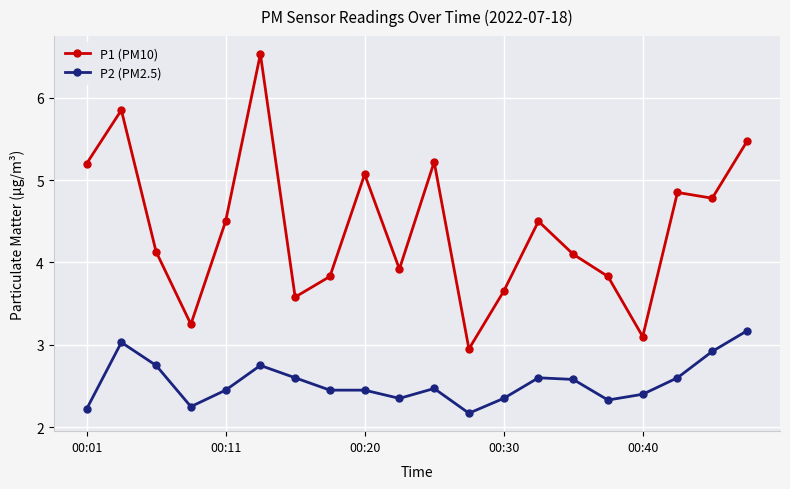

List the series in order of their overall mean, highest first.

P1 (PM10), P2 (PM2.5)